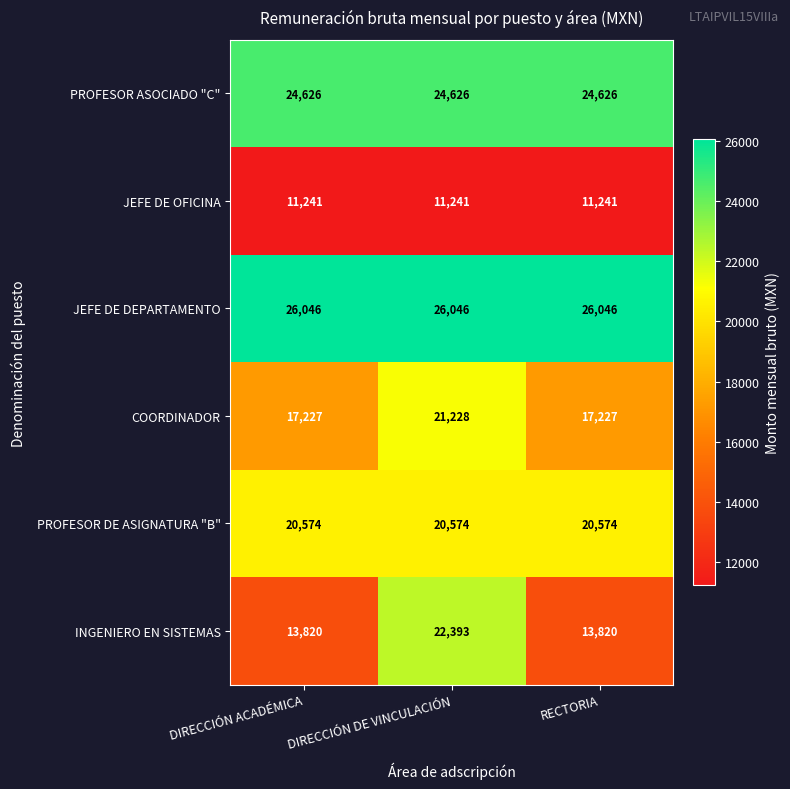

What is the maximum value shown in the chart?

26046